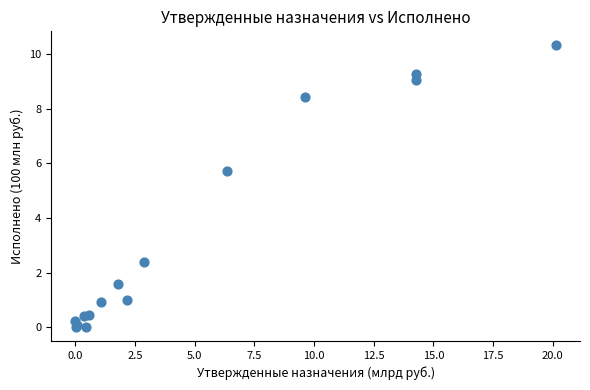

What Y value in the scatter plot is closest to 5?

5.7